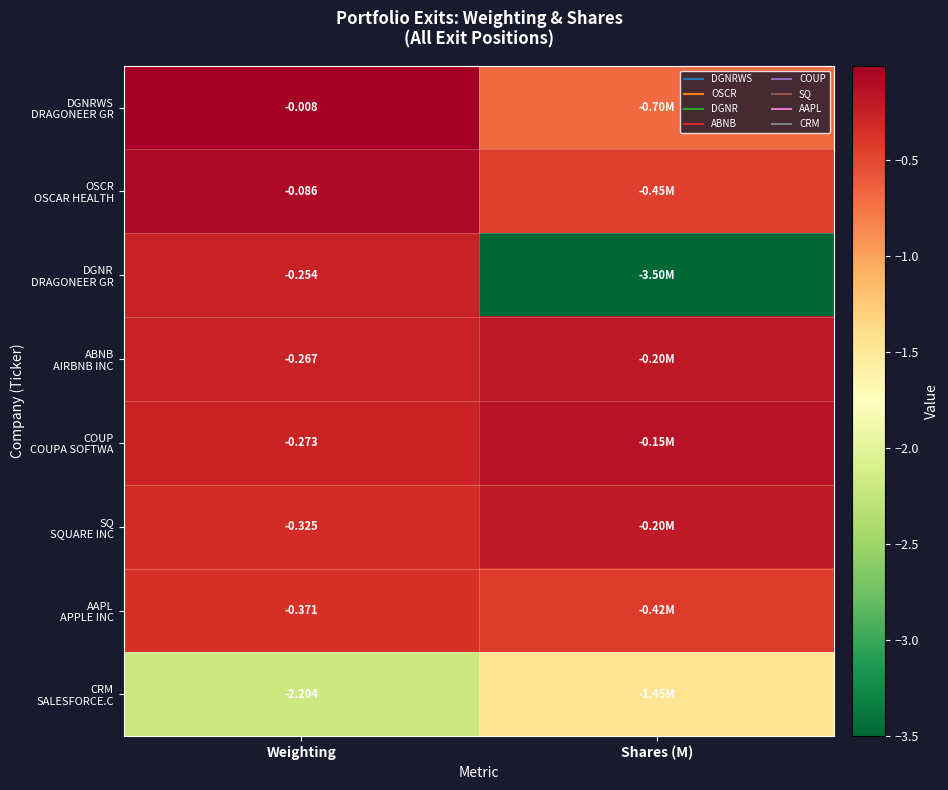

Between Weighting and Shares (M), which is larger?

Weighting